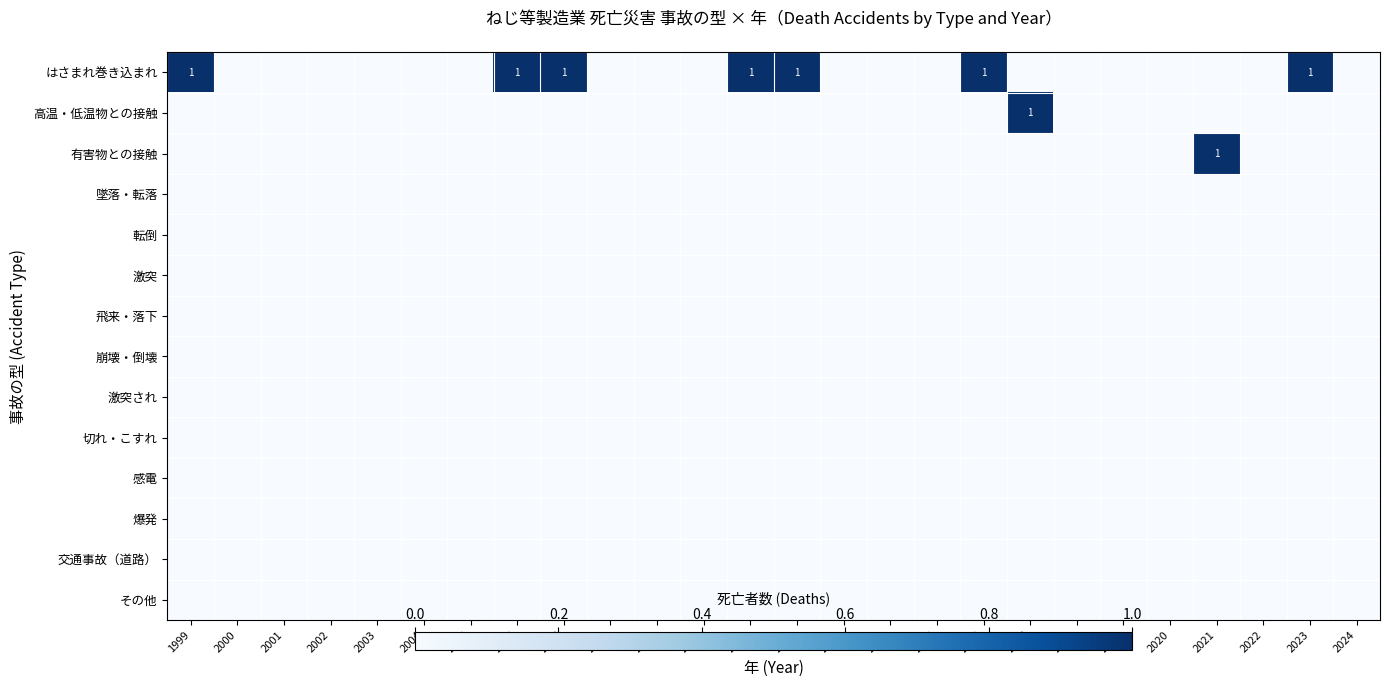

At how many categories does at least one series exceed 0?

9